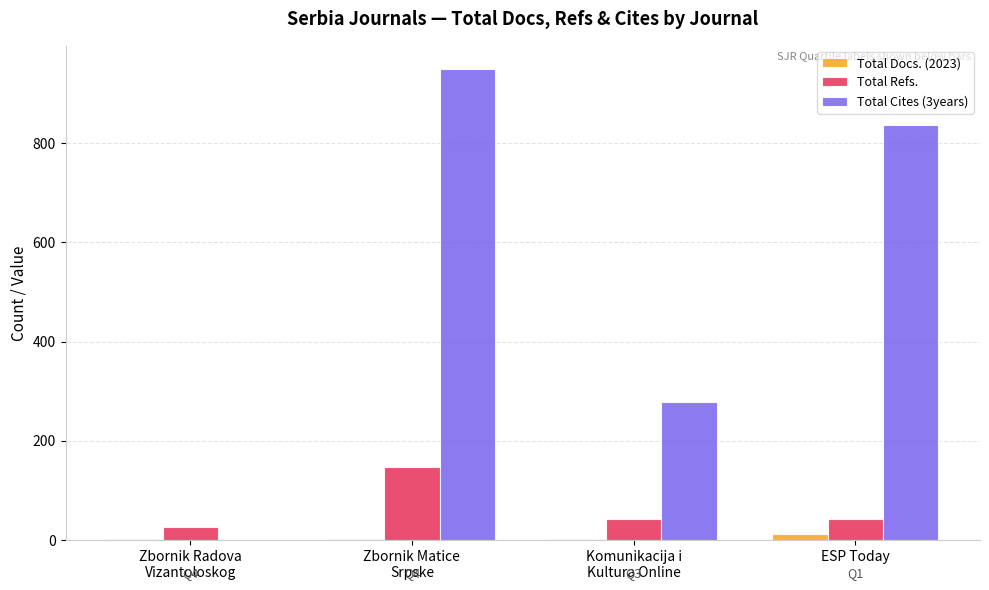

Reading left to right, list all the values displayed in this chart.

Total Docs. (2023): 2	2	2	12
Total Refs.: 25	146	42	42
Total Cites (3years): 0	950	278	838